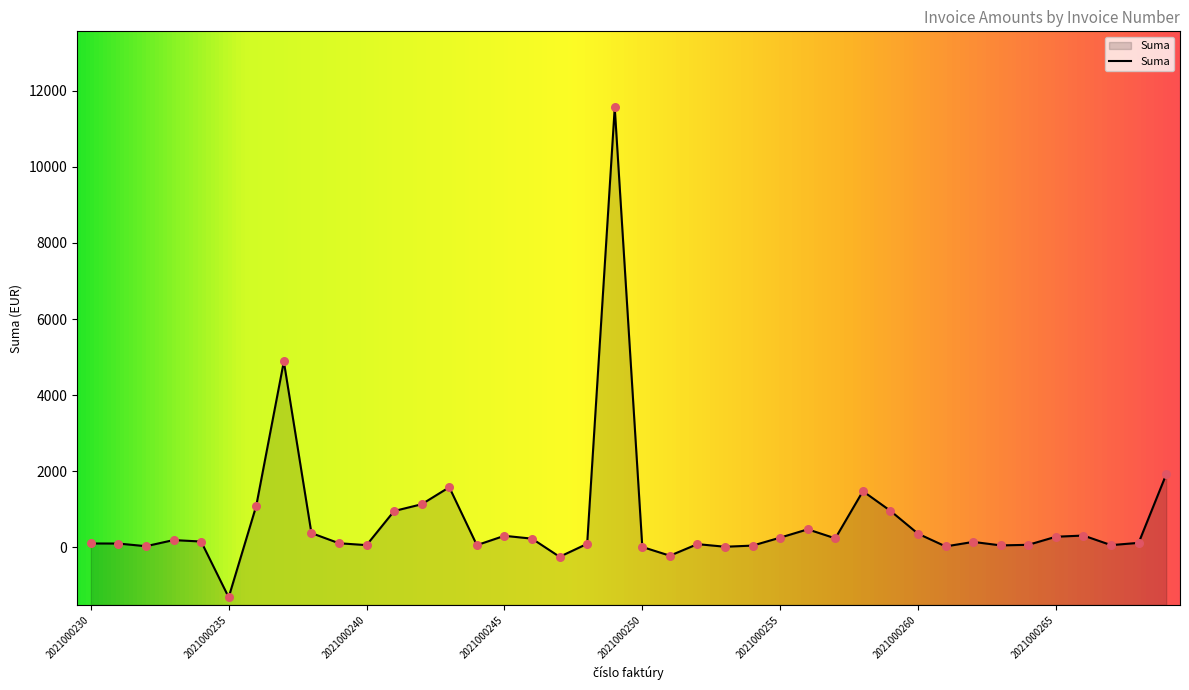

Between 2021000243 and 2021000268, which is larger?

2021000243